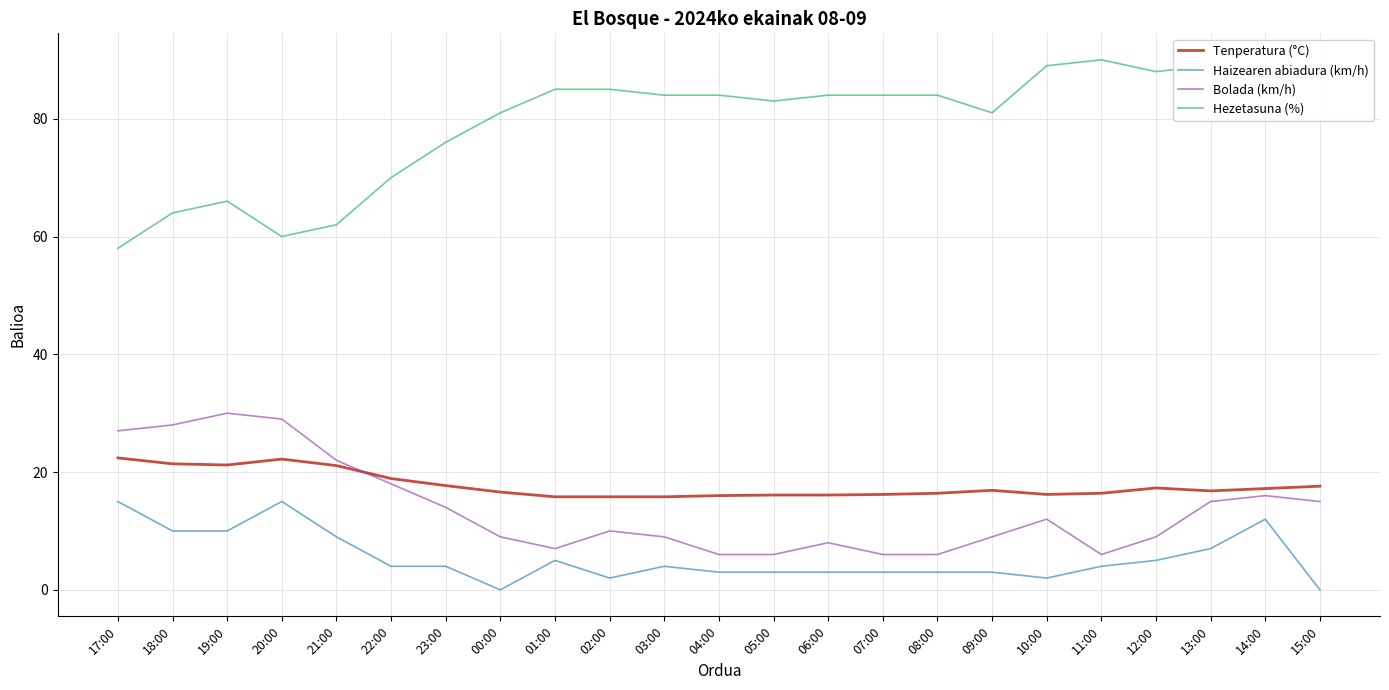

The value of Bolada (km/h) at 14:00 is 16.0. True or false?

True